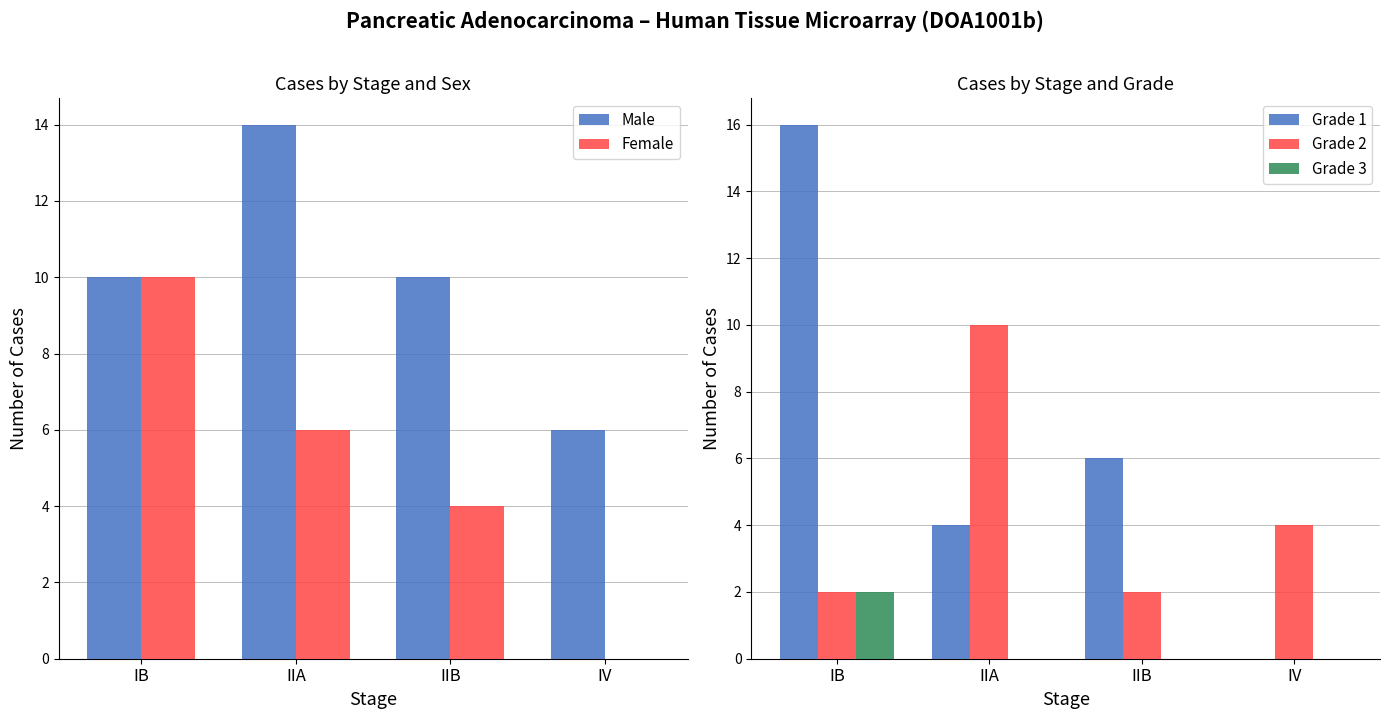

Count the number of data series in this chart.

5